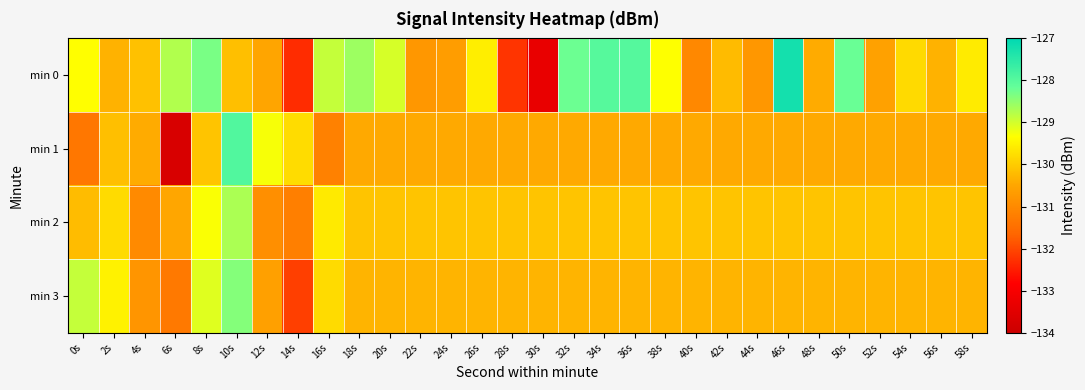

What is the spread (max minus min) of values at 30s?

3.2